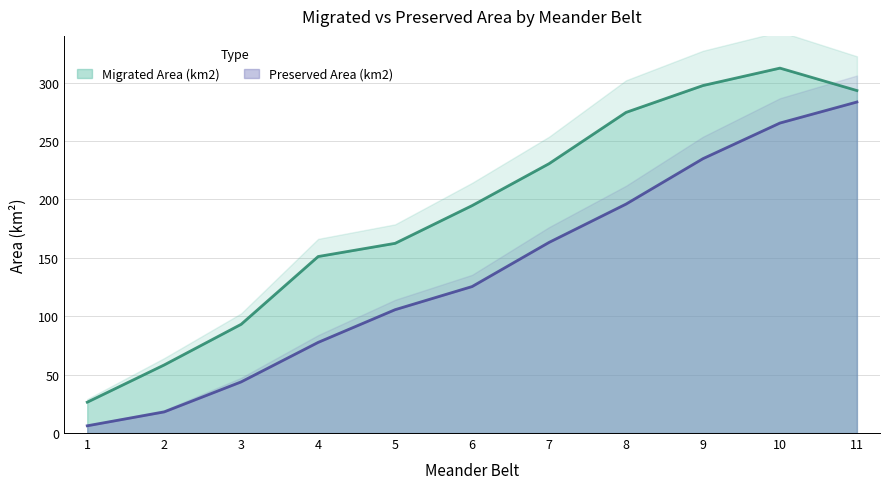

At which category is the sum across all series the highest?

10